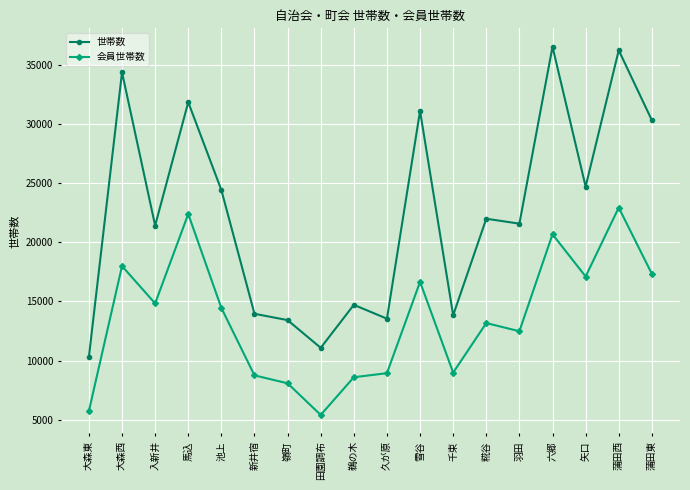

Where is the first local maximum for 会員世帯数?

大森西